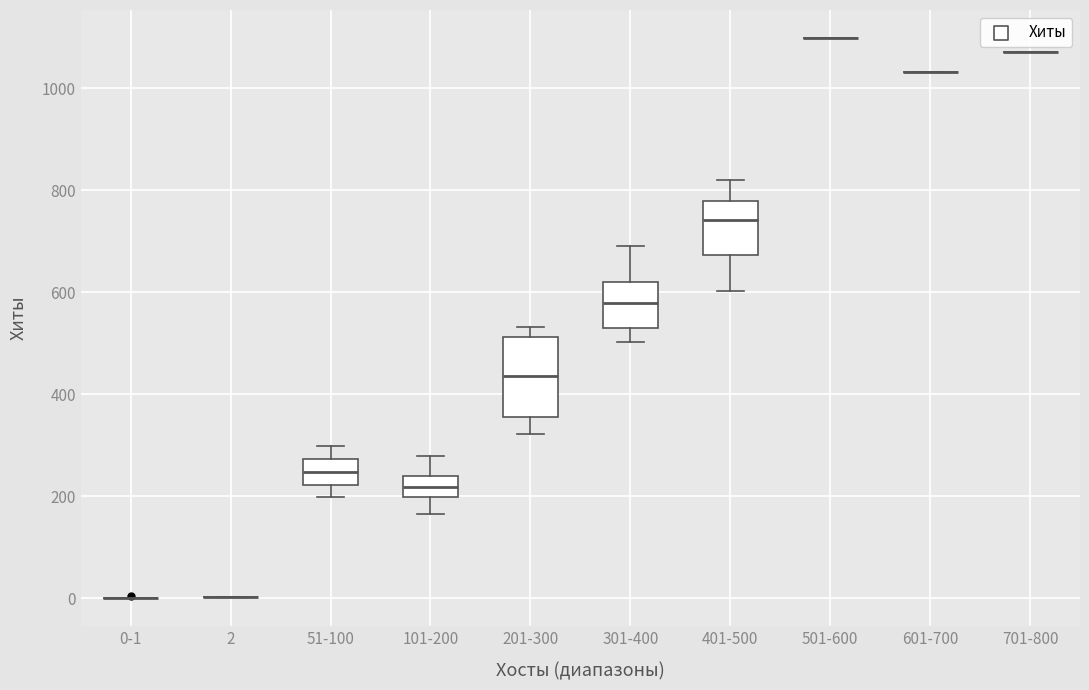

Which box is the tallest, from its lower edge to its upper edge?

201-300